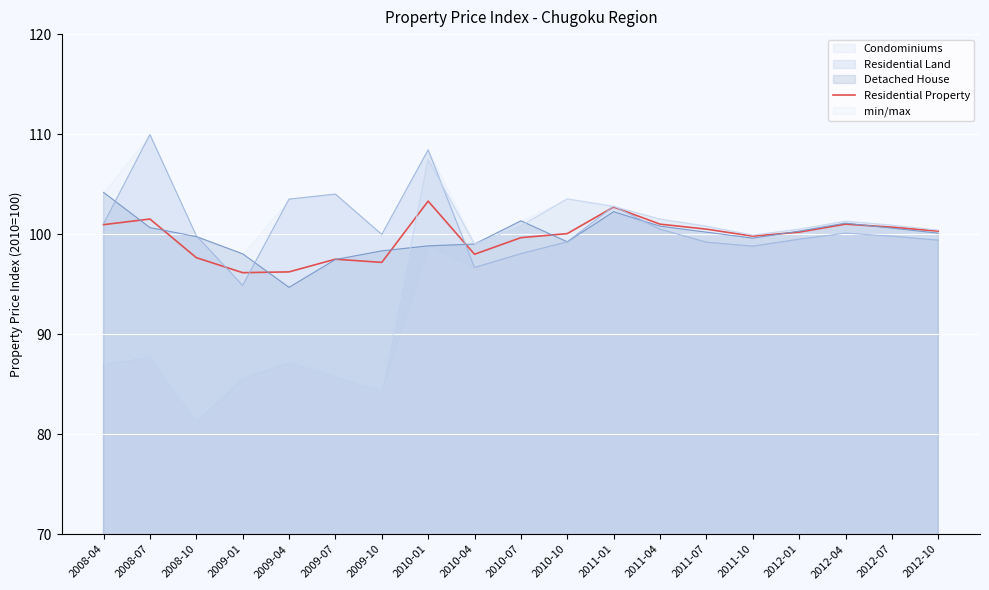

Rank the categories by value from lowest to highest.

2009-01, 2009-04, 2009-10, 2009-07, 2008-10, 2010-04, 2010-07, 2011-10, 2010-10, 2012-01, 2012-10, 2011-07, 2012-07, 2008-04, 2011-04, 2012-04, 2008-07, 2011-01, 2010-01